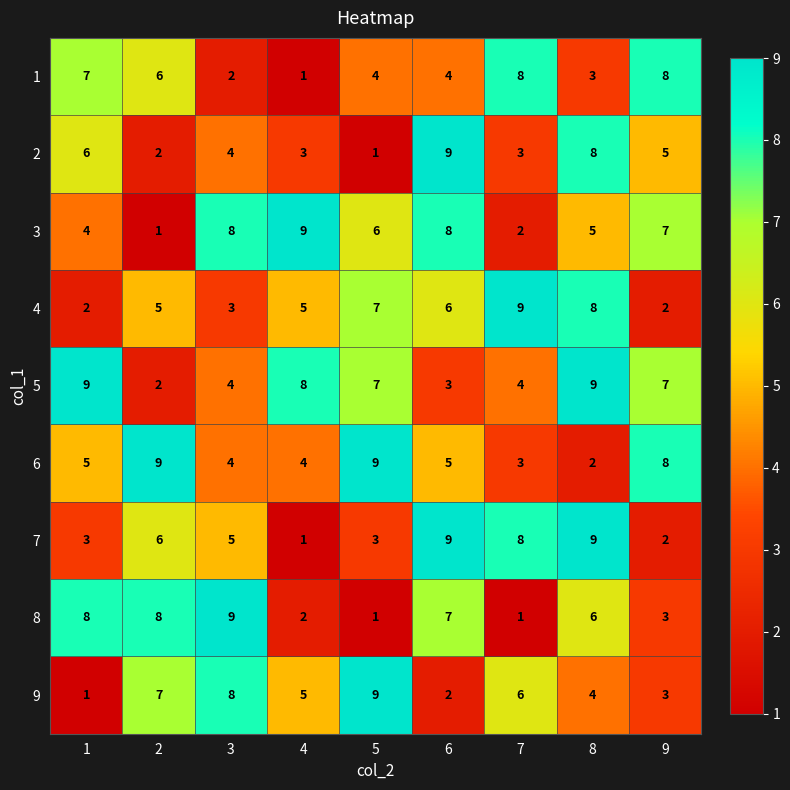

At how many categories does at least one series exceed 3?

9